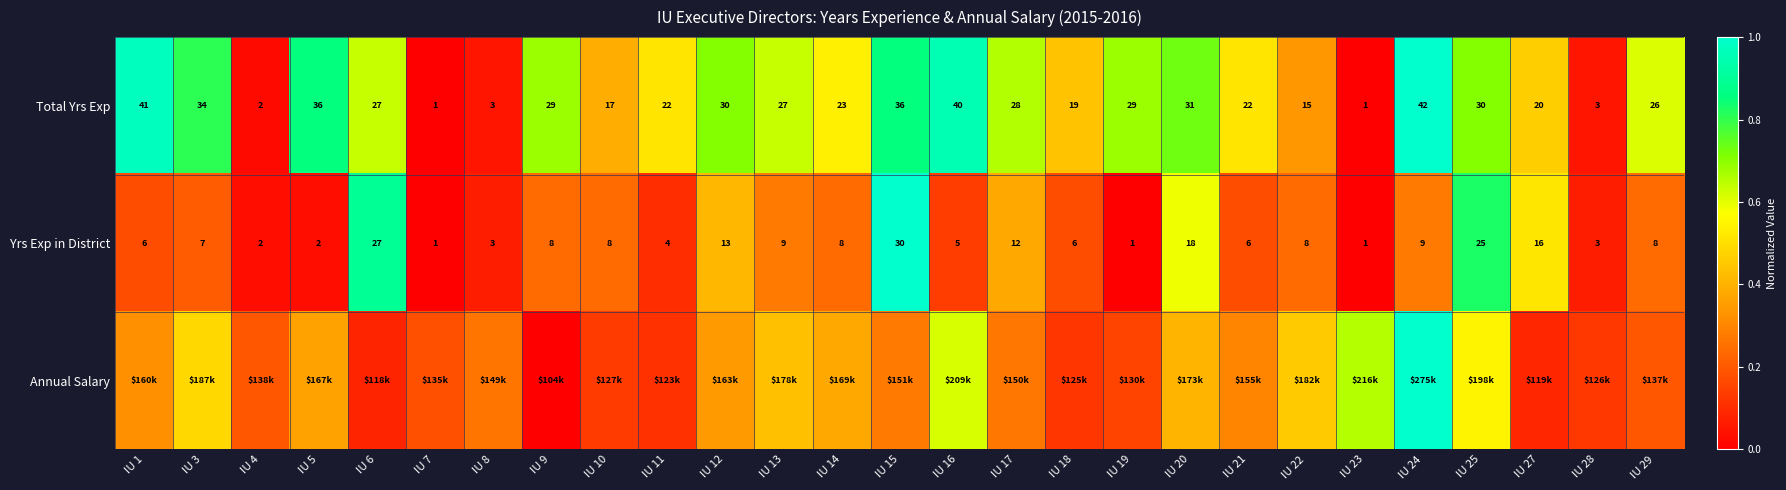

Where is Annual Salary nearest to the value 0?

IU 9